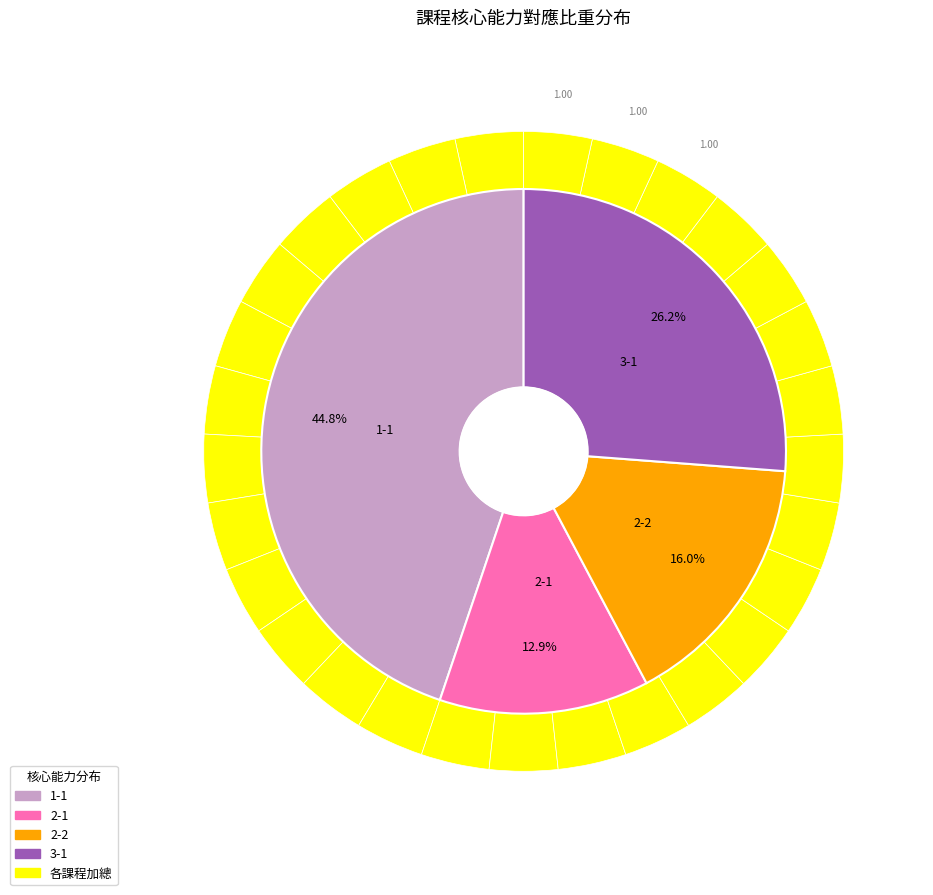

Rank the series at 諮商實習（二） from highest to lowest value.

3-1, 1-1, 2-1, 2-2